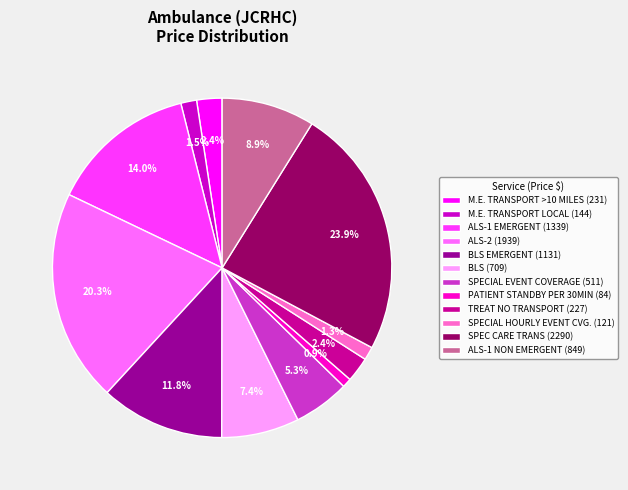

Does any single category account for the majority?

No